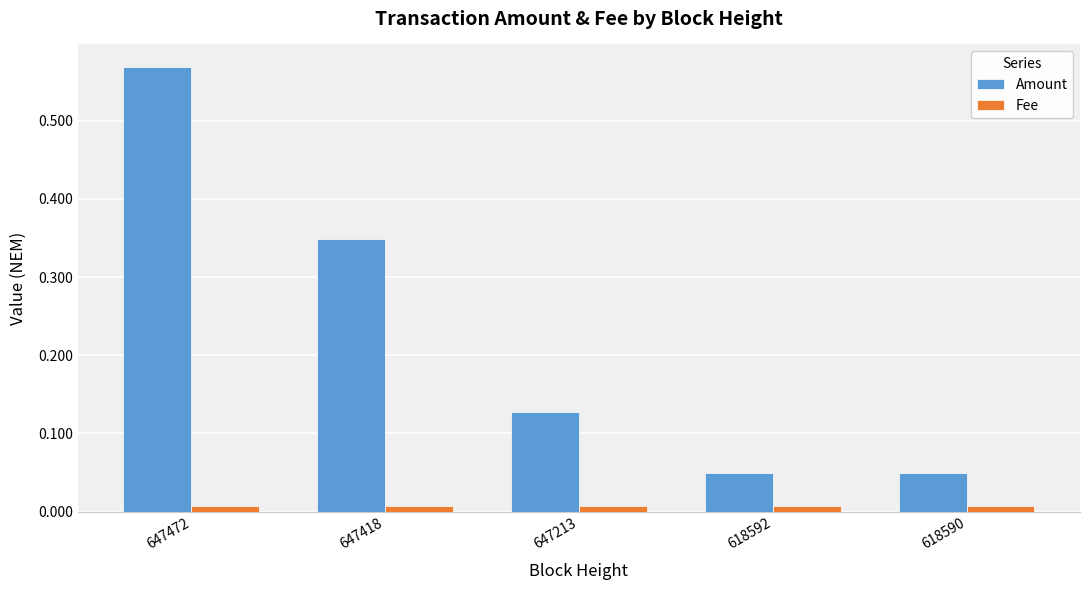

At which category is the sum across all series the highest?

647472